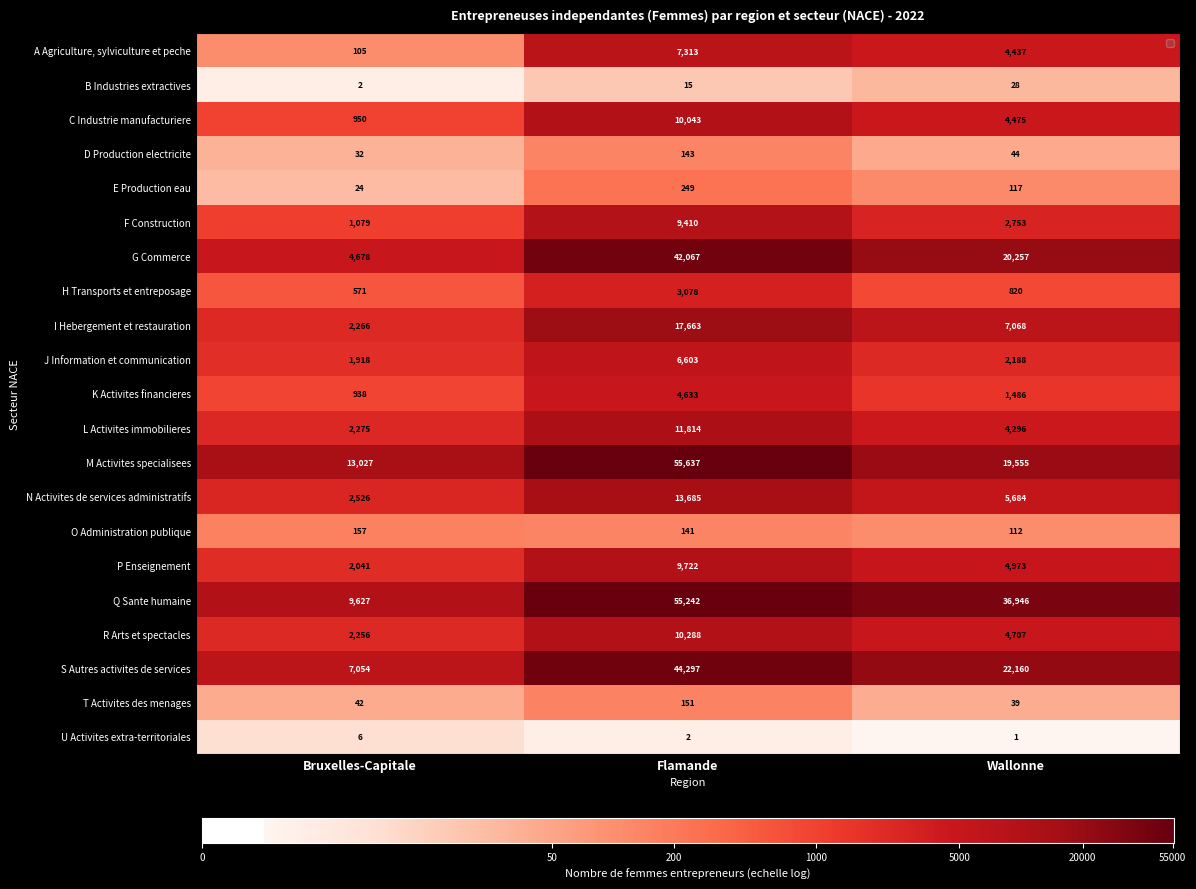

At which category is the sum across all series the highest?

Flamande